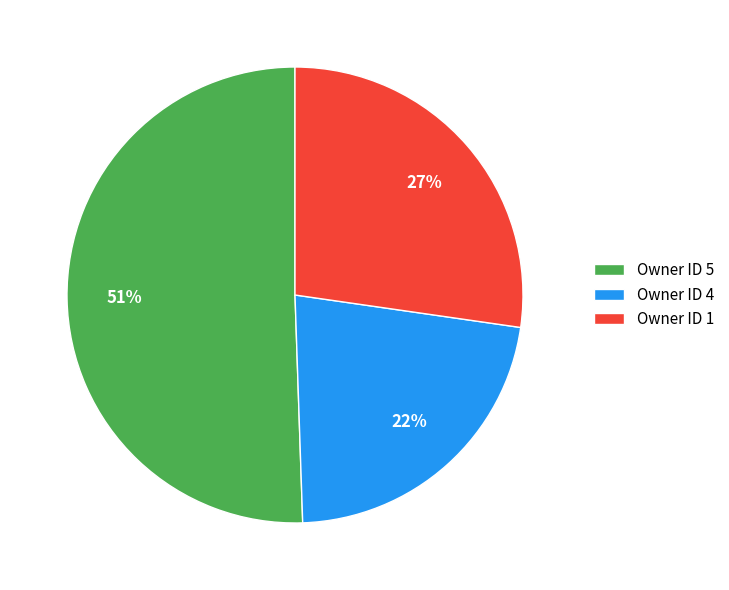

Is it true that Owner ID 1 is 21% of the pie?

False